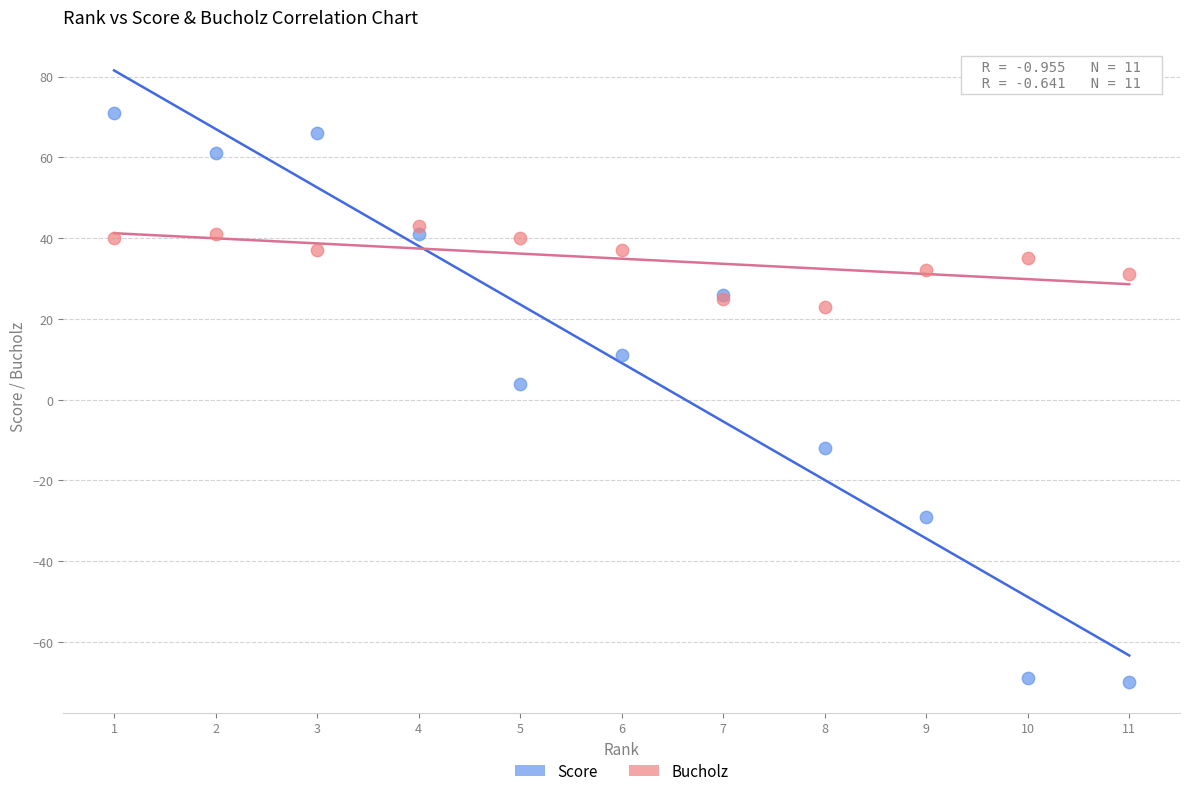

Across all series, what Y value is closest to 0?

4